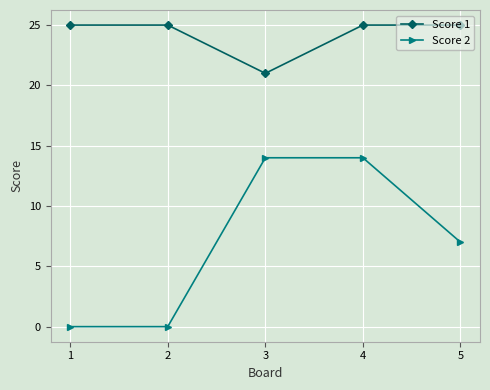

Which series changed the most between 1 and 4?

Score 2